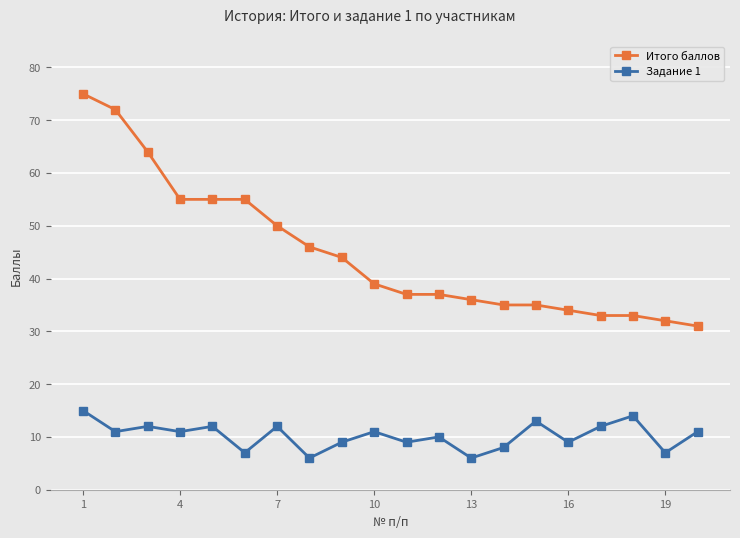

What are all the series names shown in the legend?

Итого баллов, Задание 1